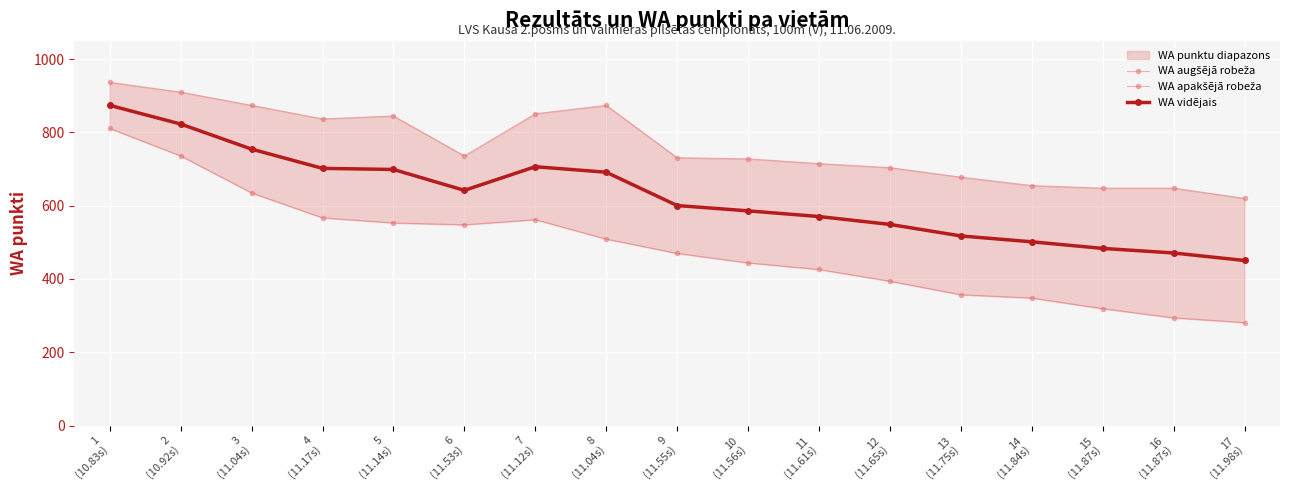

What is the label of the 15th point from the left?

15
(11.87s)